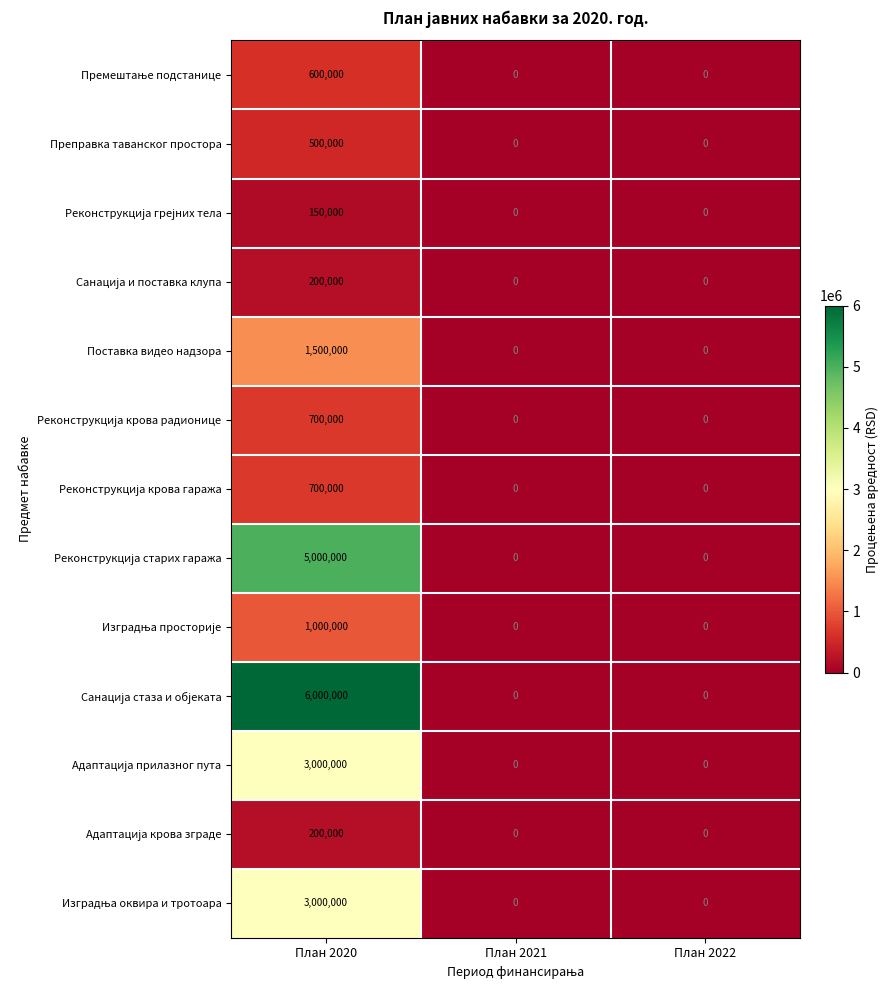

Is it true that Преправка таванског простора equals 500000 at План 2020?

True